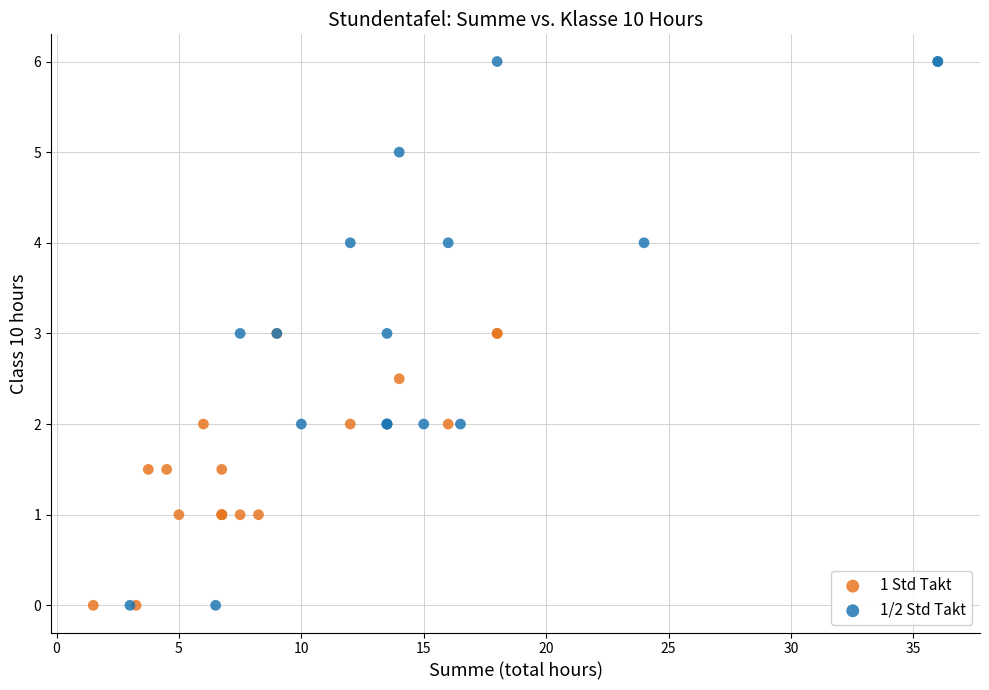

Which series has the largest Y range (max minus min)?

1/2 Std Takt